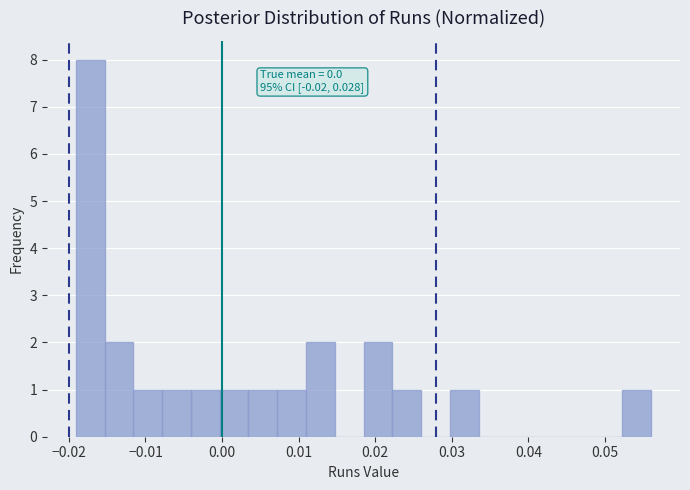

Read against the x-axis, roughly where is the centre of the tallest bar?

-0.017